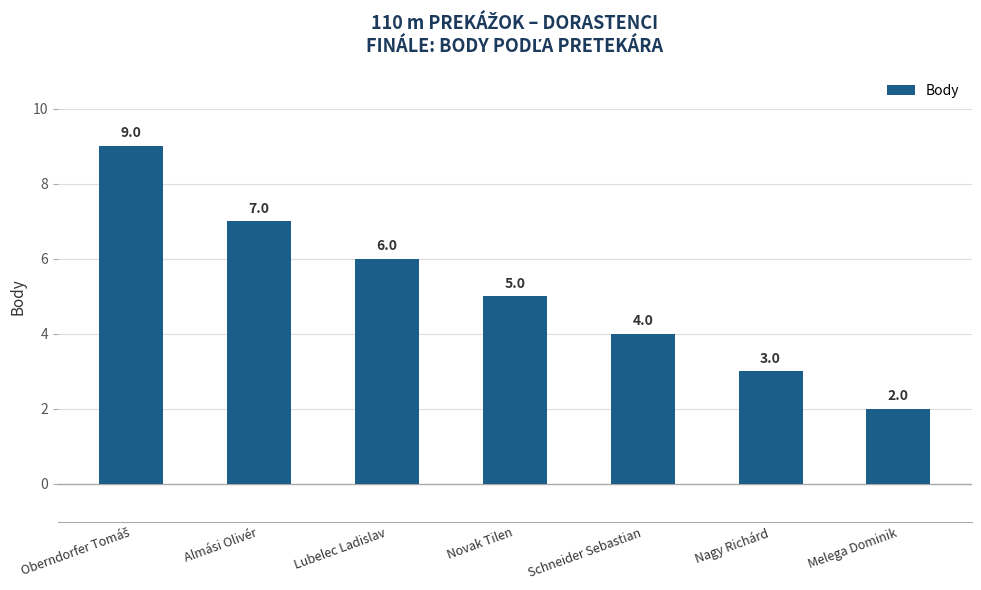

What is the difference between the maximum and minimum values?

7